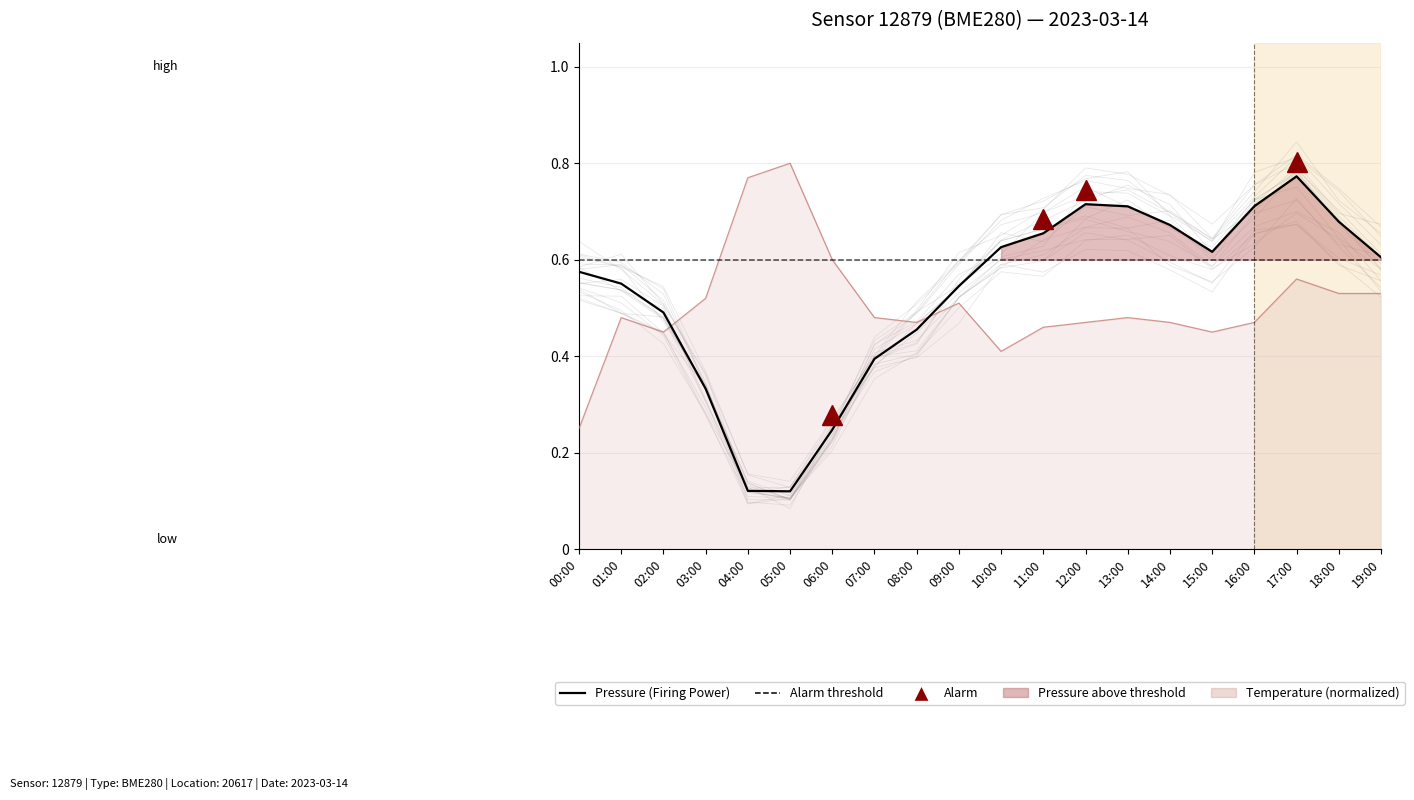

True or false: temperature has a value of 0.1 at 07:00.

False